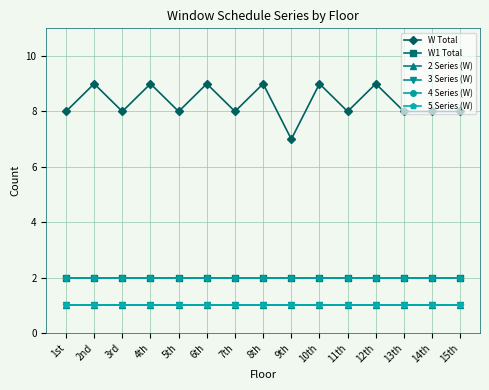

Which series has the largest total across all categories?

W Total